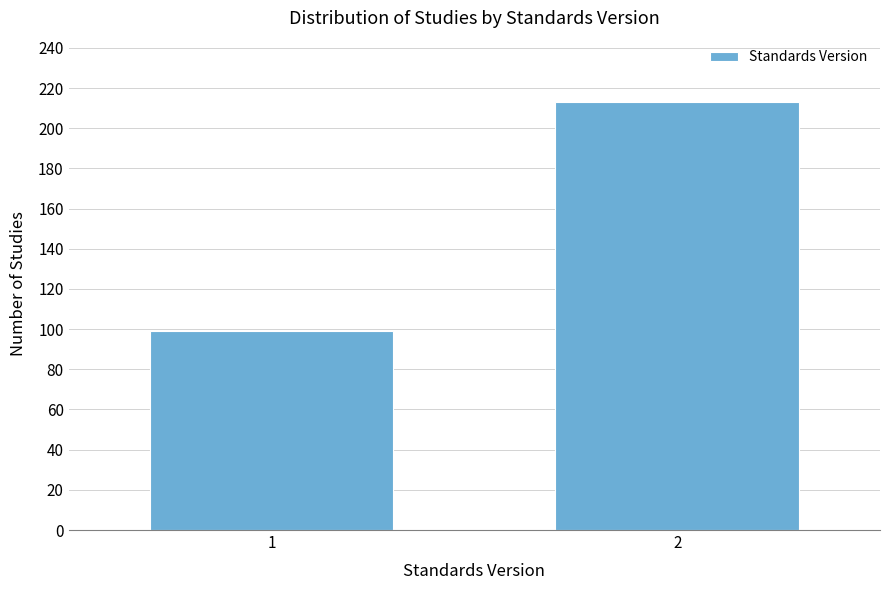

Reading right to left, extract all data points from this chart.

213	99